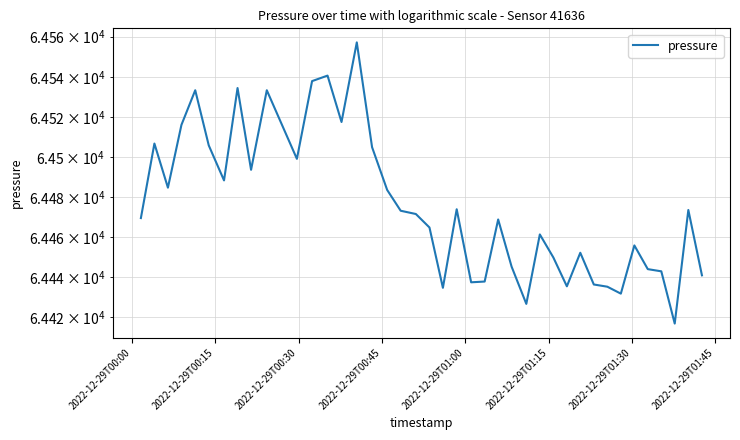

What is the value of the 12th point from the left?

64537.8